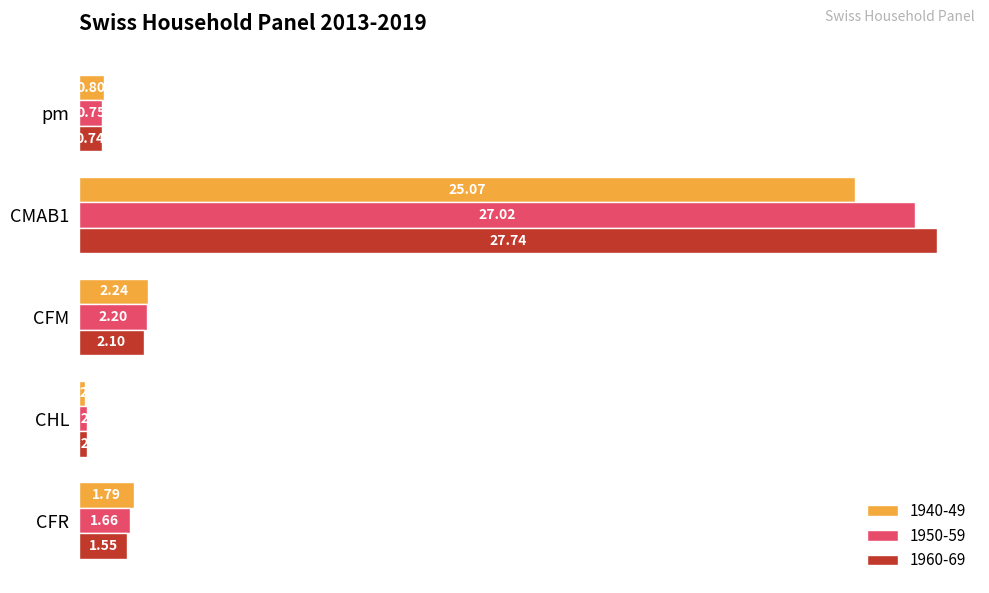

Rank the series at CFM from lowest to highest value.

1960-69, 1950-59, 1940-49